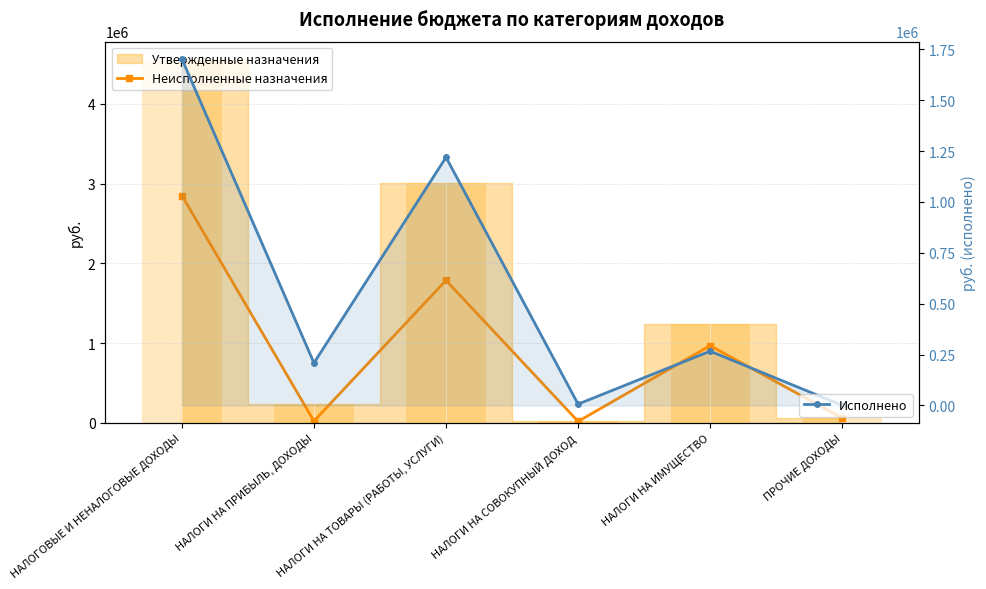

What is the maximum value for Исполнено?

1702669.8